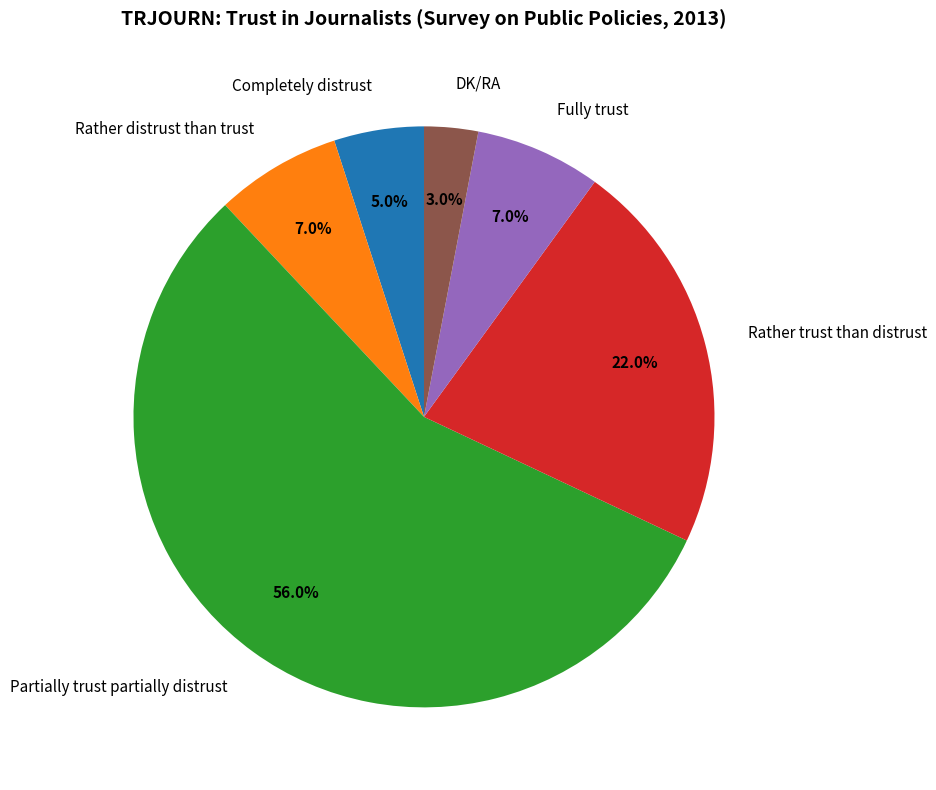

True or false: Rather trust than distrust accounts for 34% of the total.

False